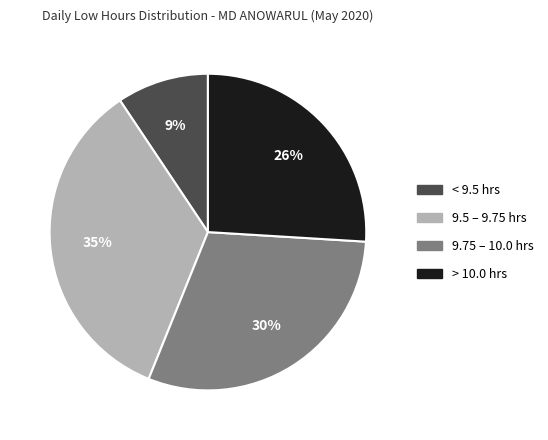

How many segments does this pie chart have?

4